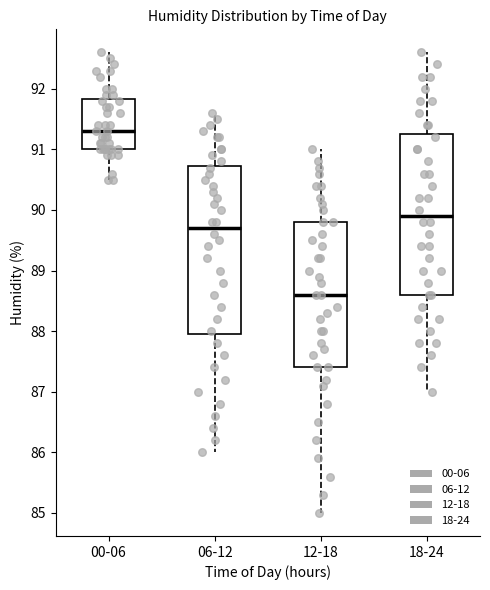

Where does the median line of the box for 06-12 sit on the y-axis? The values are not printed on the chart, so give them approximately, as read against the axis.

89.7